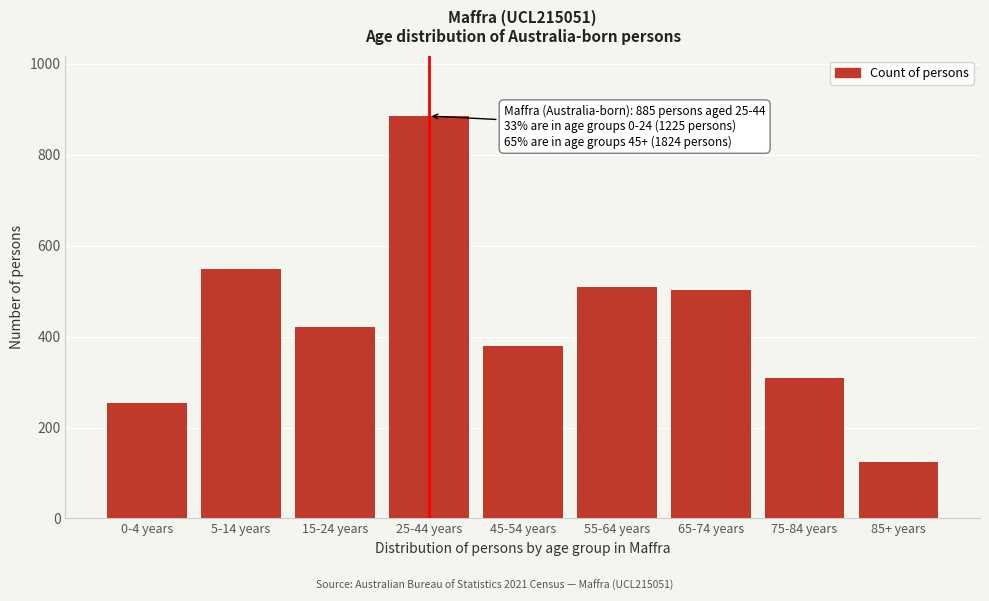

Reading left to right, what are all the values shown in this chart?

255	549	421	885	379	510	502	309	124